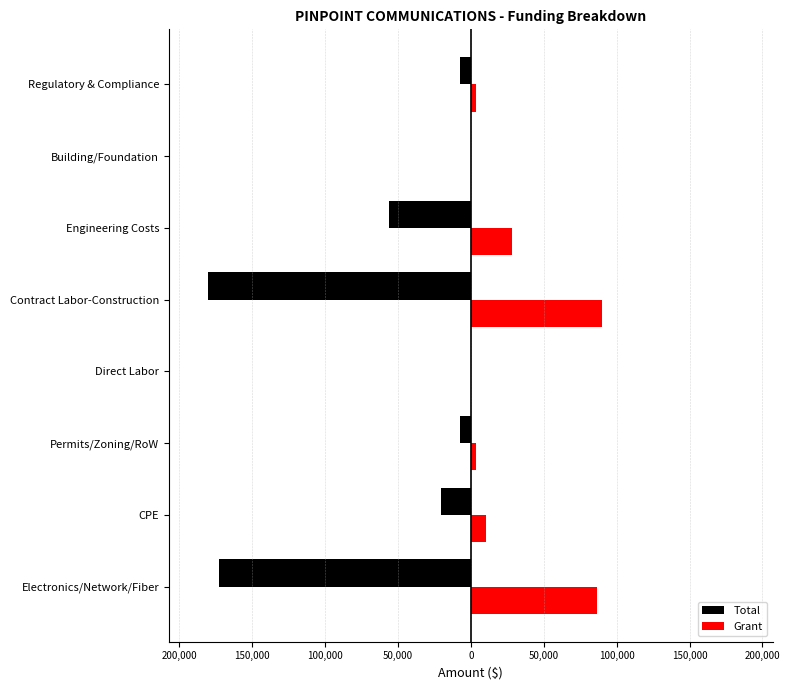

Which series has the largest total across all categories?

Grant